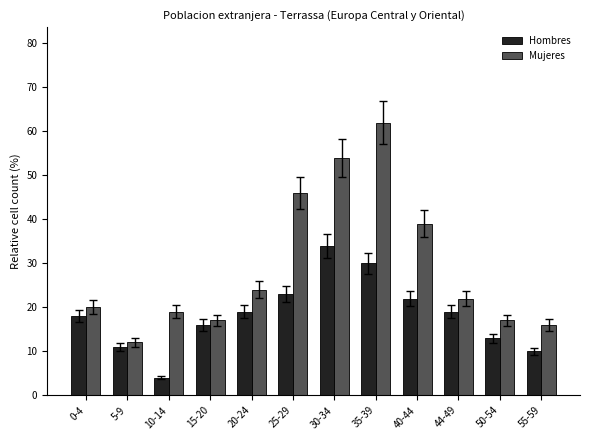

The Mujeres series shows 6 at 44-49. True or false?

False